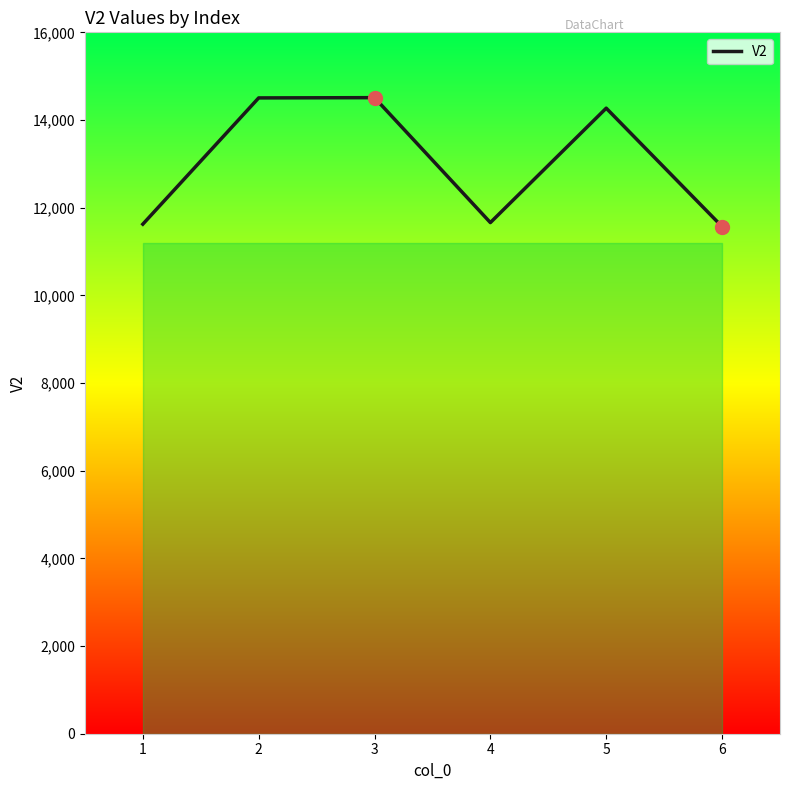

What is the minimum value shown in the chart?

11569